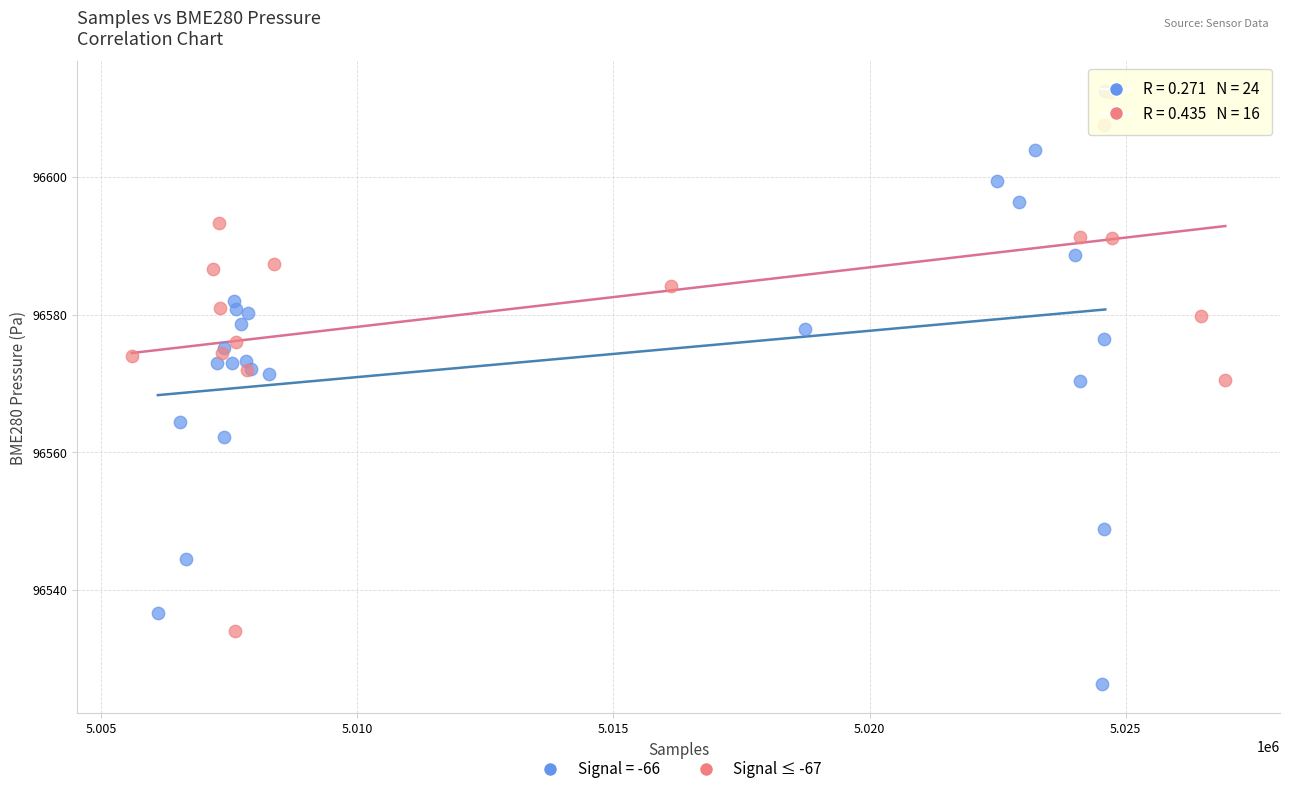

Which series has the widest spread of Y values?

Signal = -66